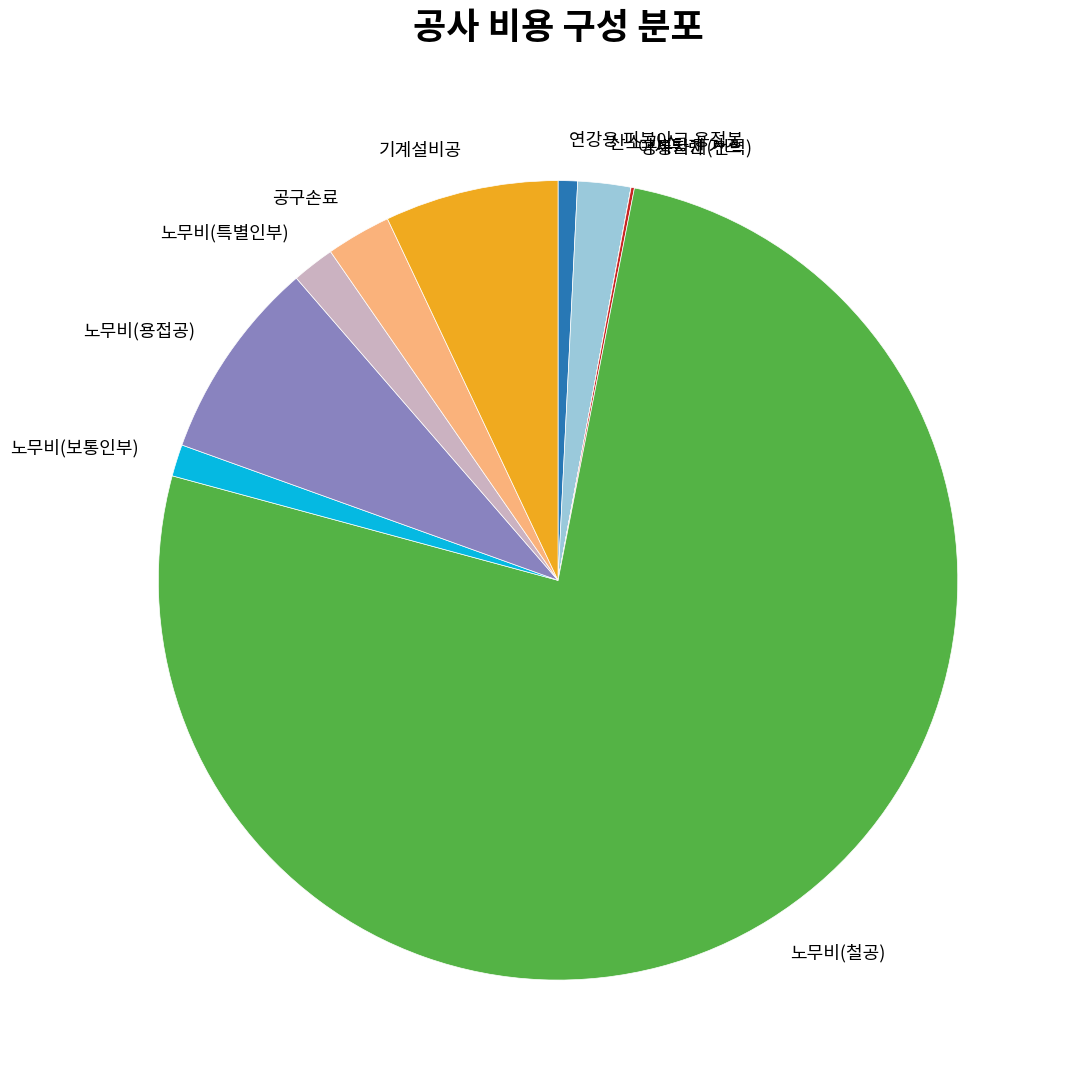

Is it true that 노무비(보통인부) is 1% of the pie?

True